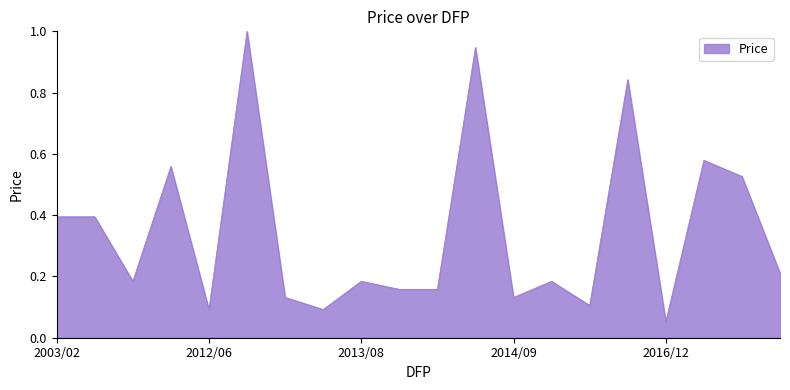

What is the greatest value displayed?

1.0